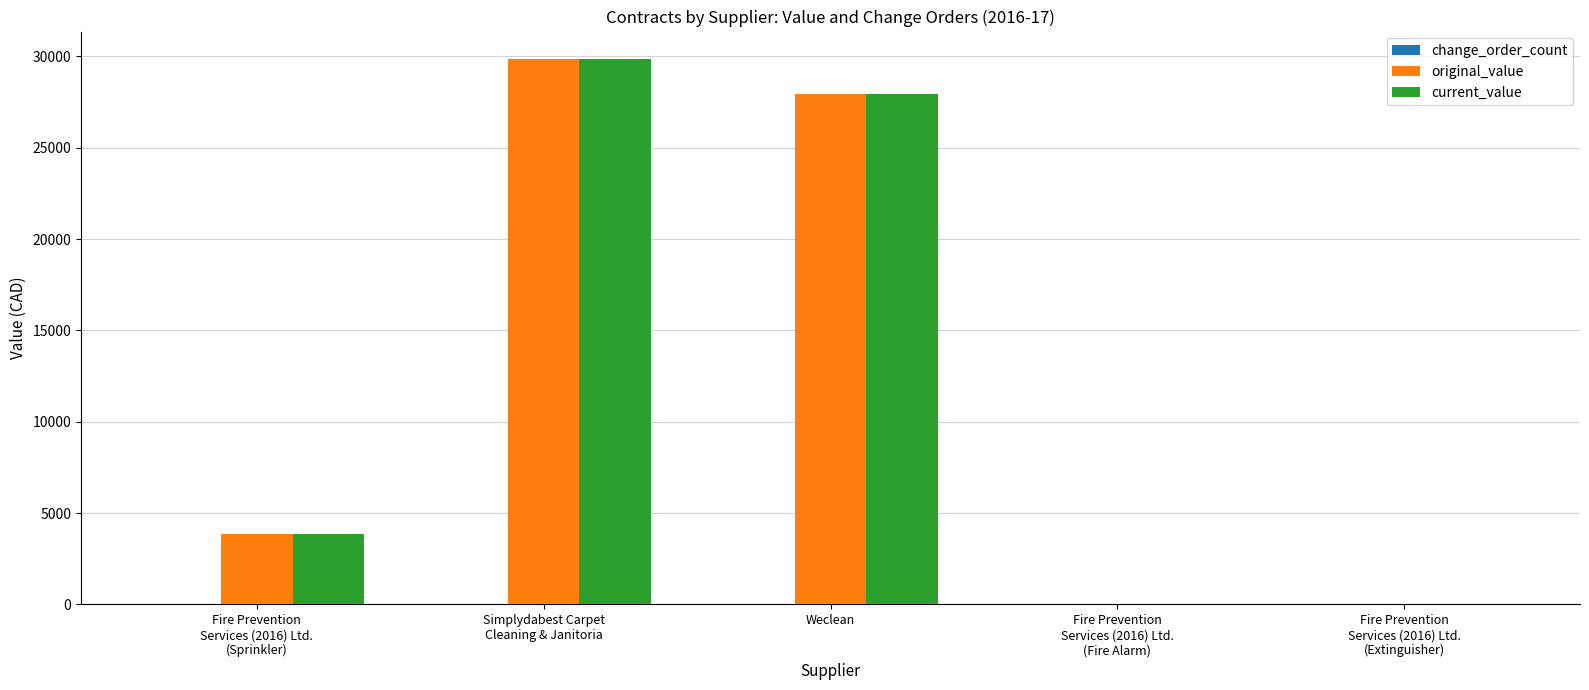

How many groups of bars are there?

5